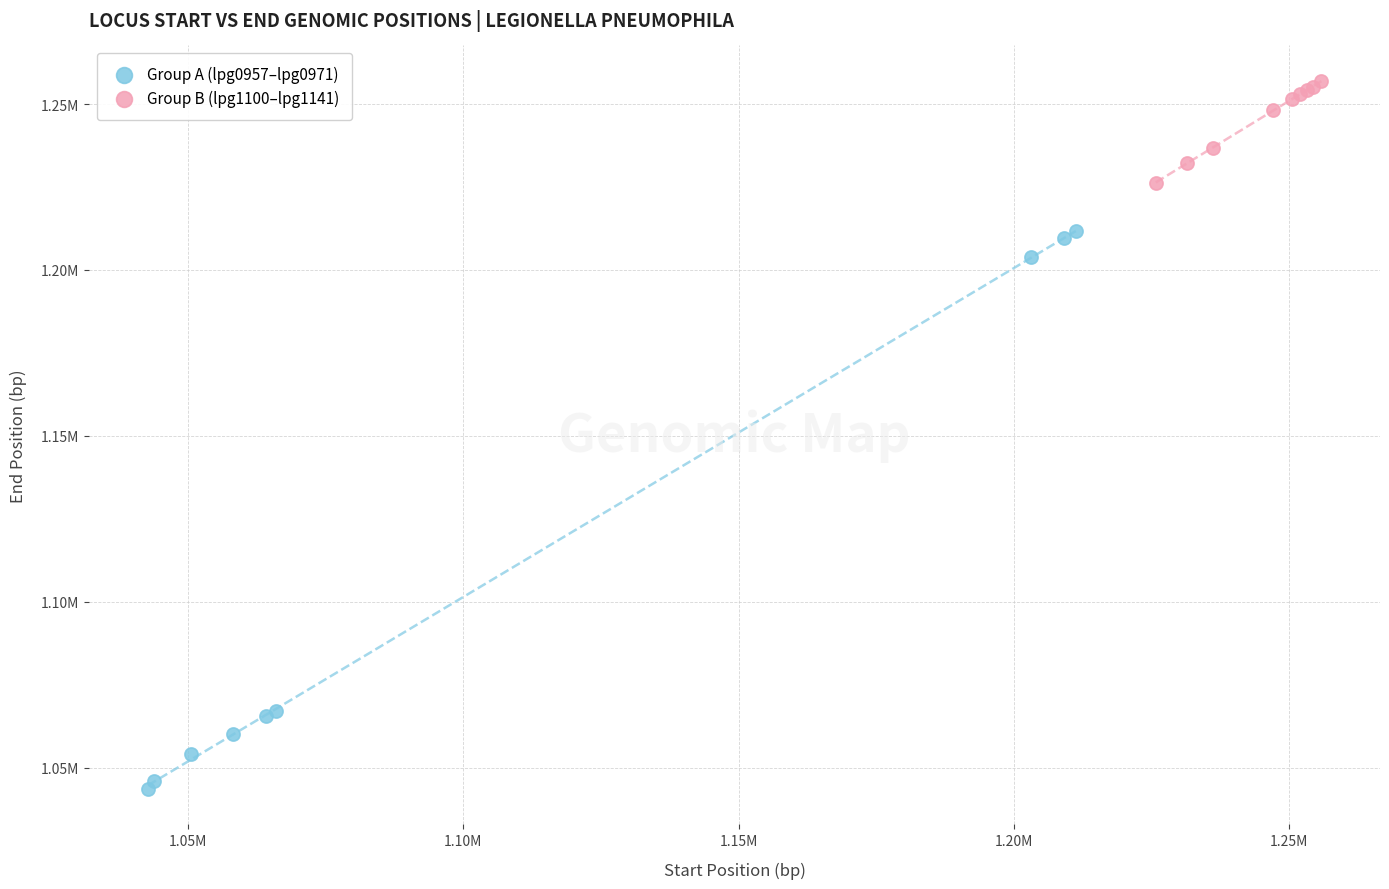

Which series reaches the minimum Y coordinate?

Group A (lpg0957–lpg0971)